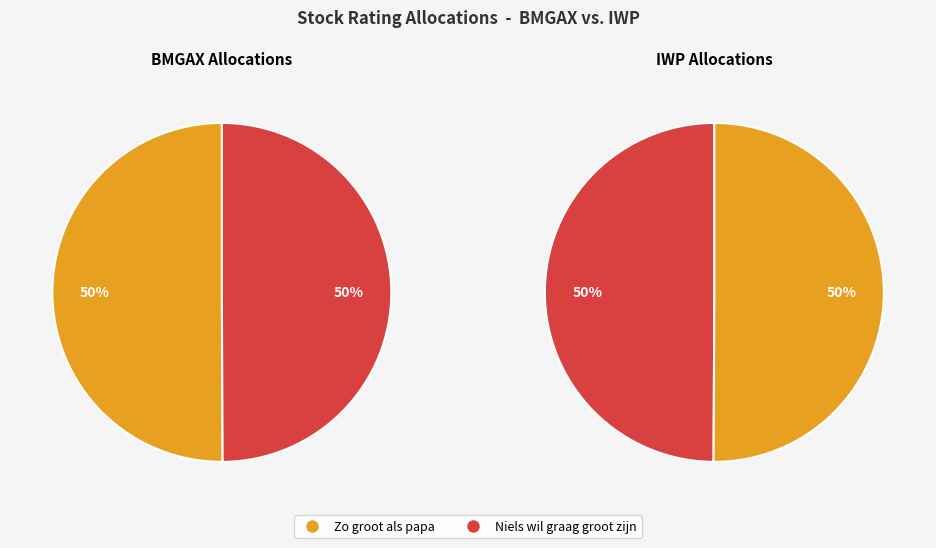

Rank the categories by value from highest to lowest.

Zo groot als papa, Niels wil graag groot zijn